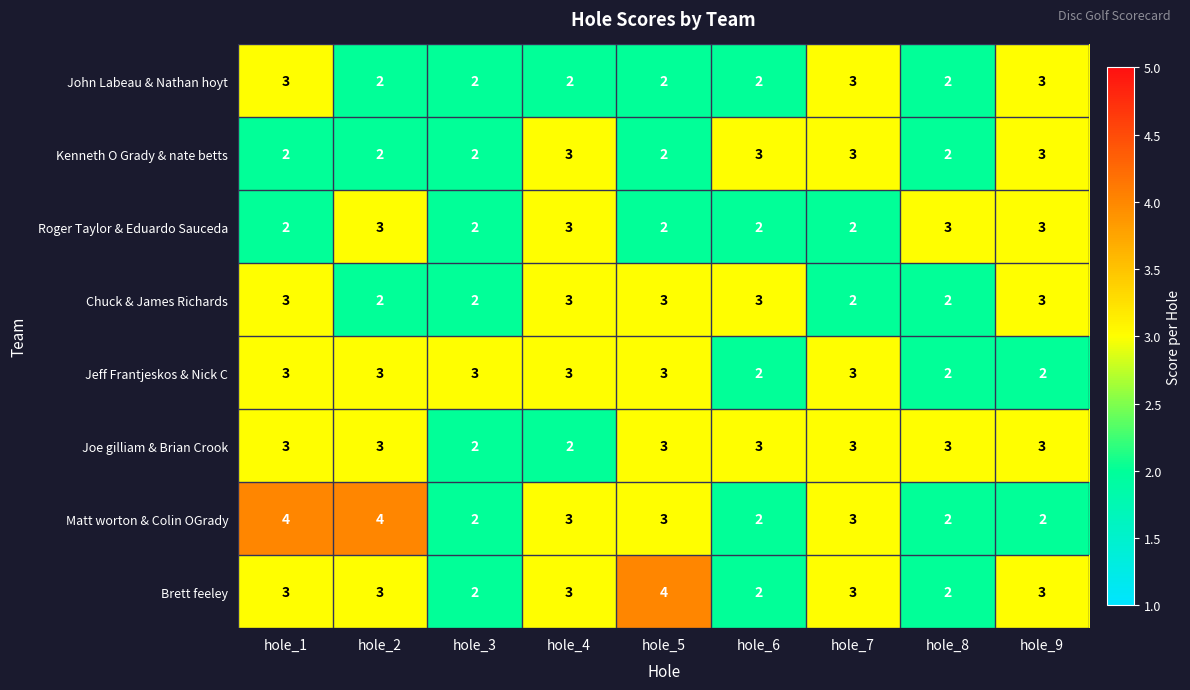

Is the value of Jeff Frantjeskos & Nick C at hole_6 greater than the value of Kenneth O Grady & nate betts at hole_6?

No